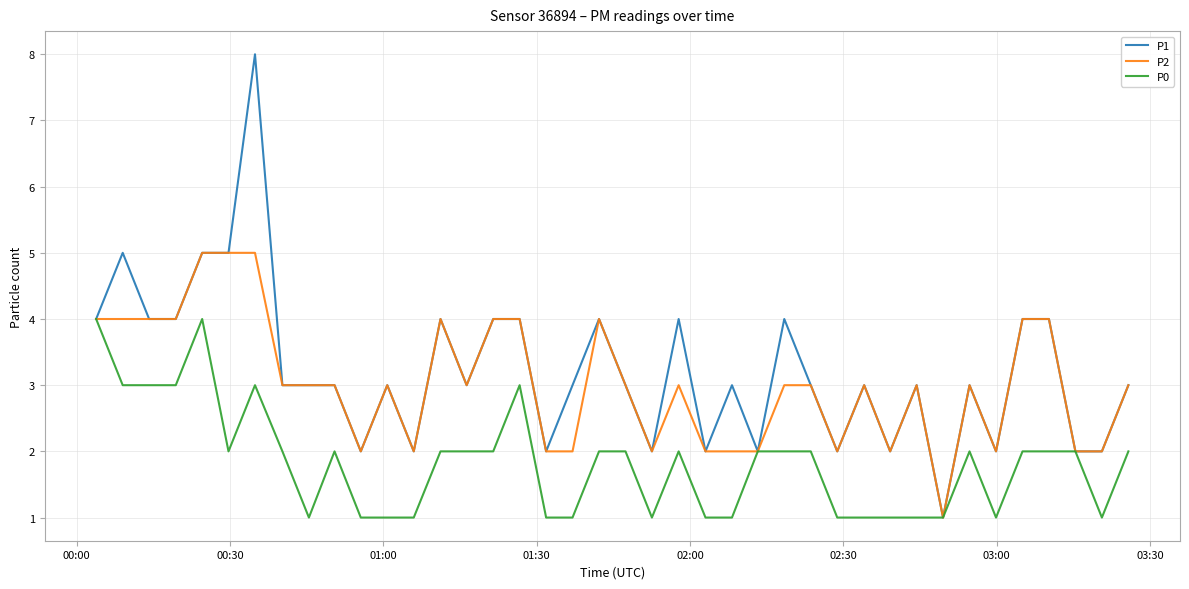

Which series has the largest range (max minus min)?

P1